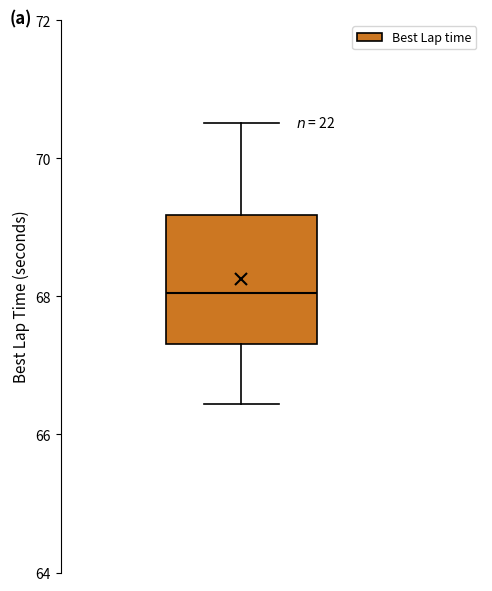

Where does the median line of the box sit on the y-axis? The values are not printed on the chart, so give them approximately, as read against the axis.

68.0